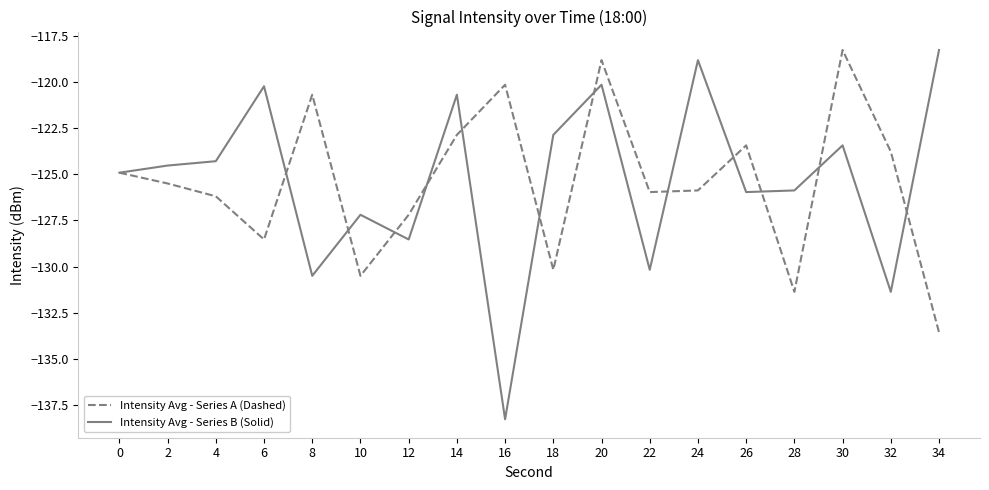

Which category has the lowest value in the Intensity Avg - Series B (Solid) series?

16